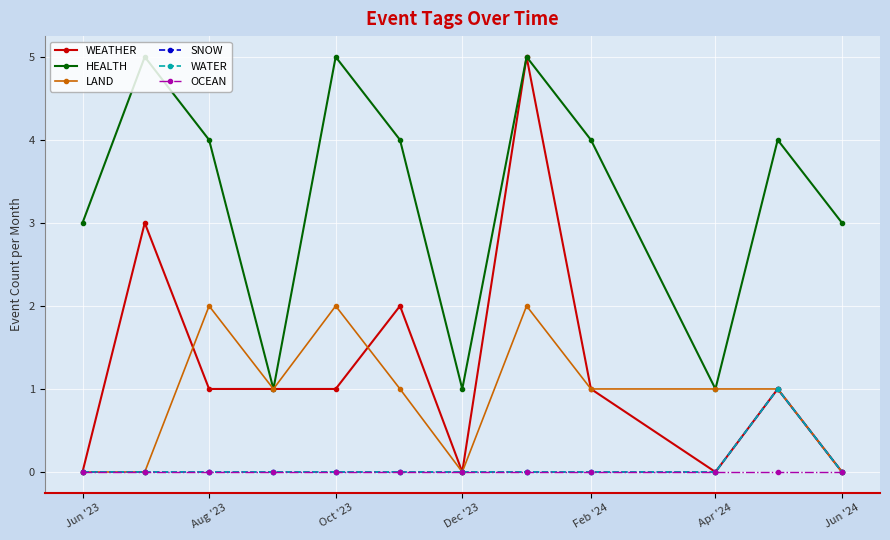

Does the chart have visible grid lines?

Yes